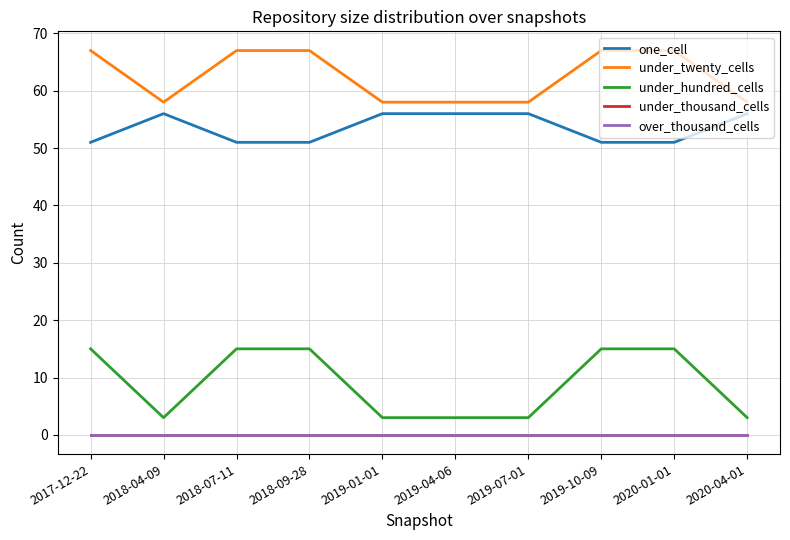

Does the chart have visible grid lines?

Yes